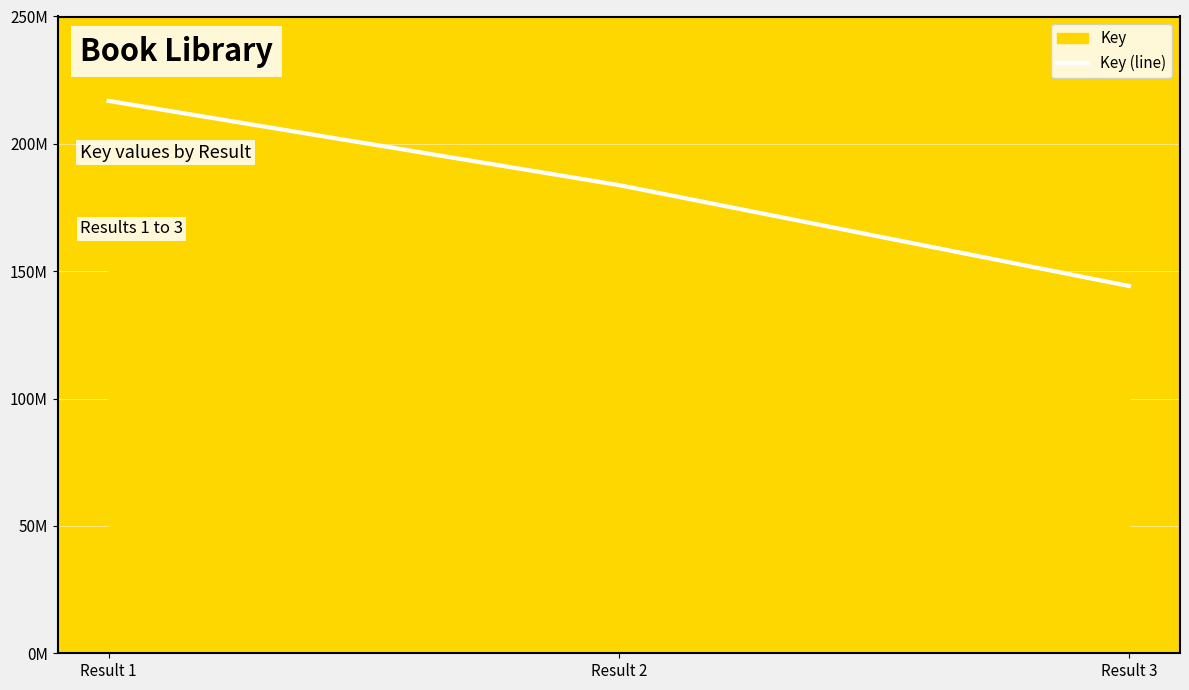

Reading right to left, what are all the values shown in this chart?

Result 3=144201148	Result 2=183823890	Result 1=216876406